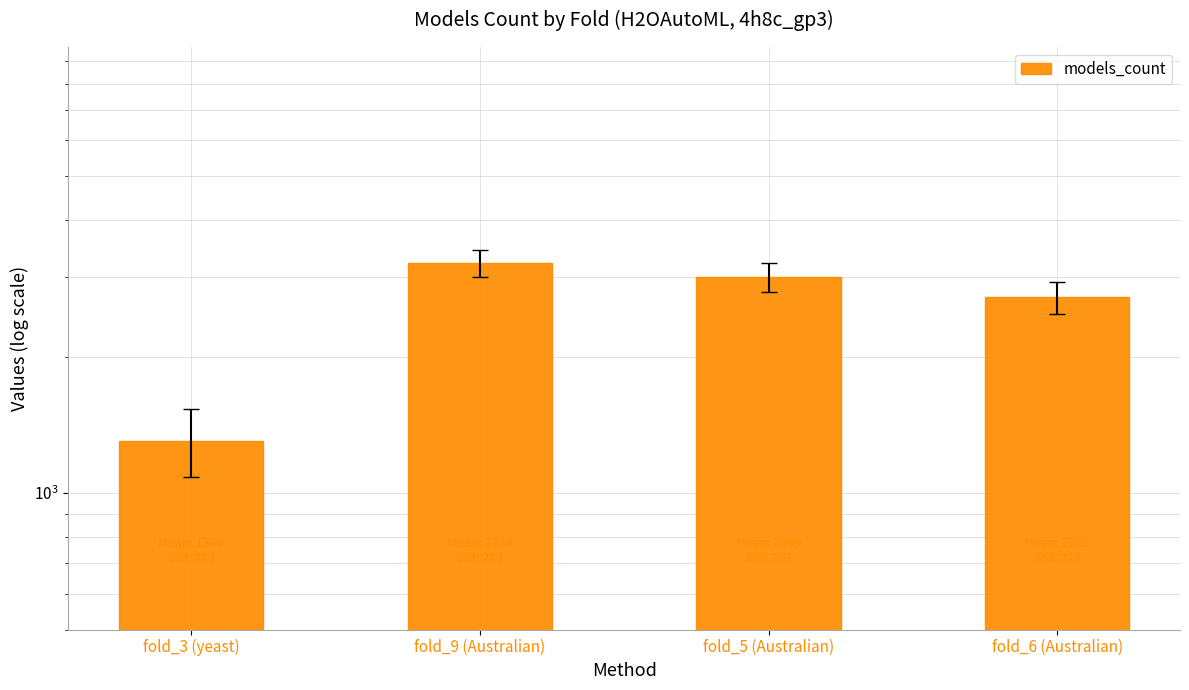

What is the change in value from fold_9 (Australian) to fold_5 (Australian)?

-215